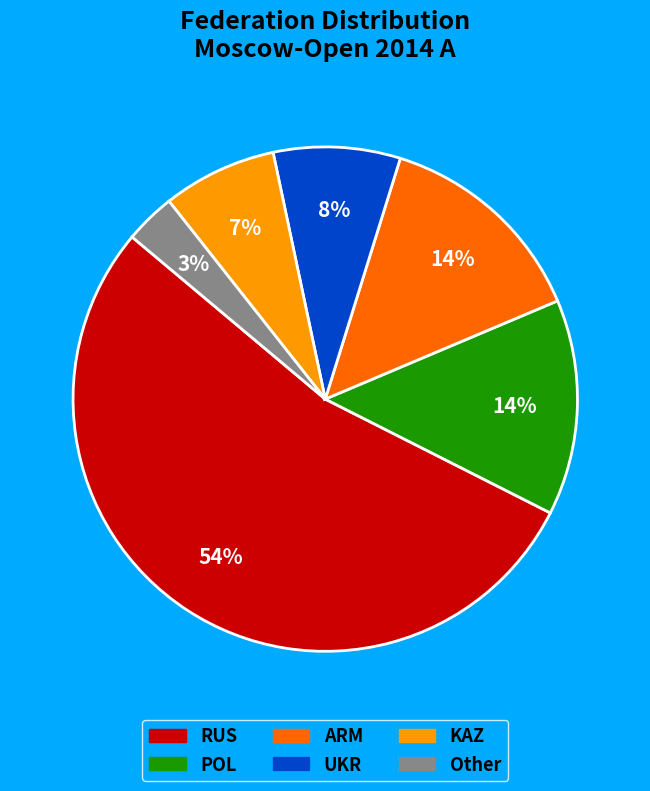

What is the largest slice in the pie chart?

RUS